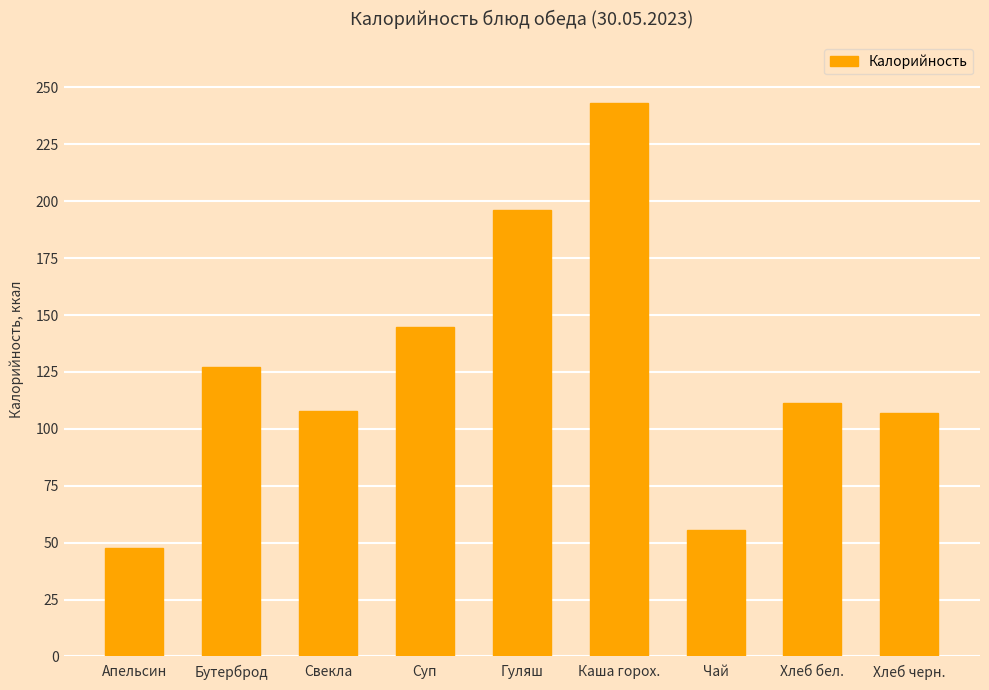

Does the chart contain stacked bars?

No